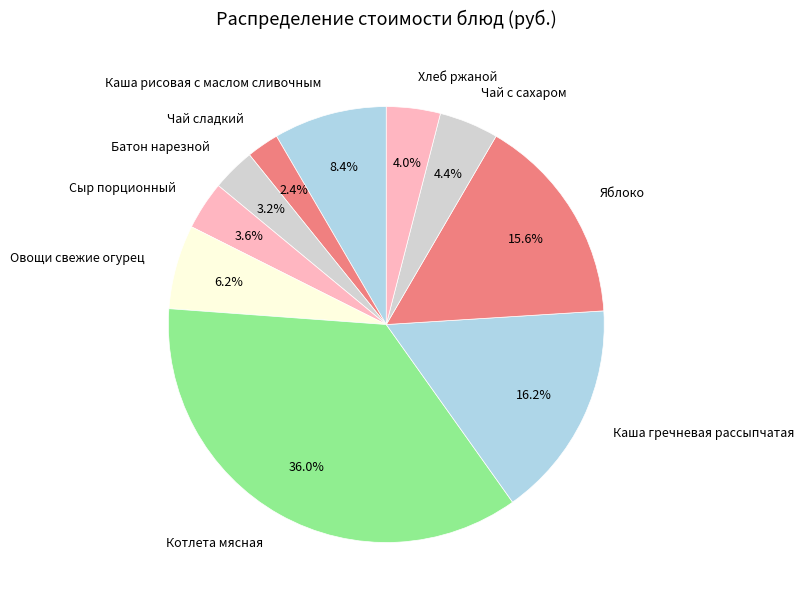

Does any single category account for the majority?

No